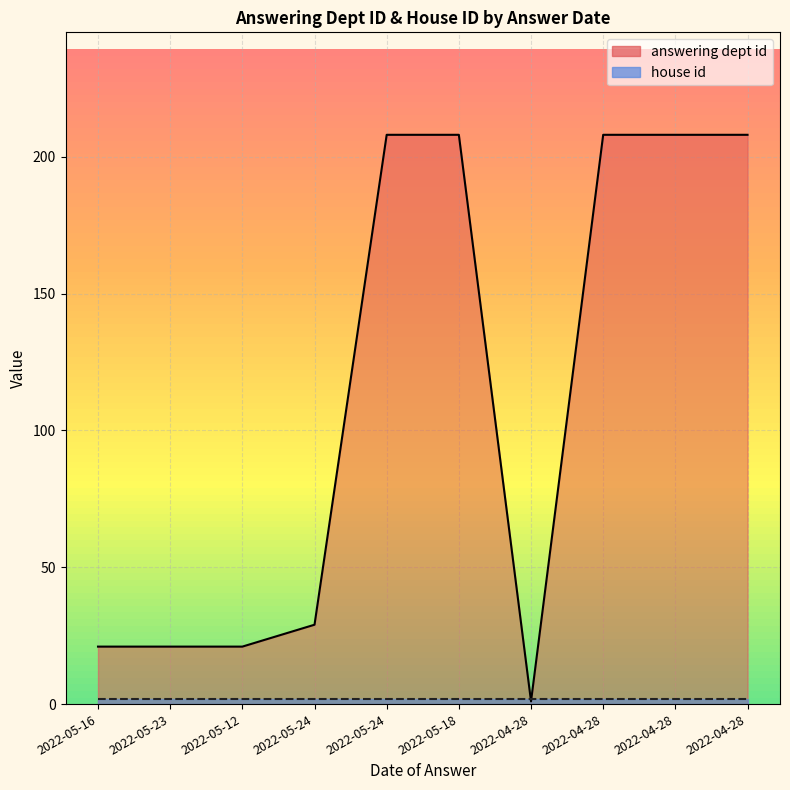

Which category has the lowest value across all series?

2022-04-28